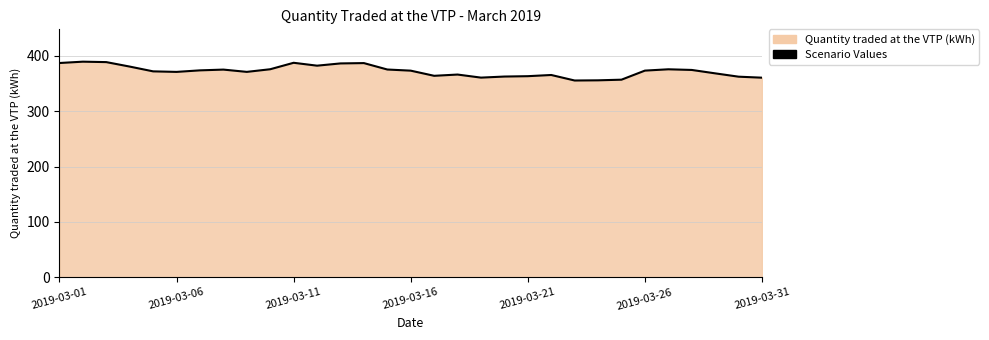

The value at 2019-03-31 is 549.0. True or false?

False